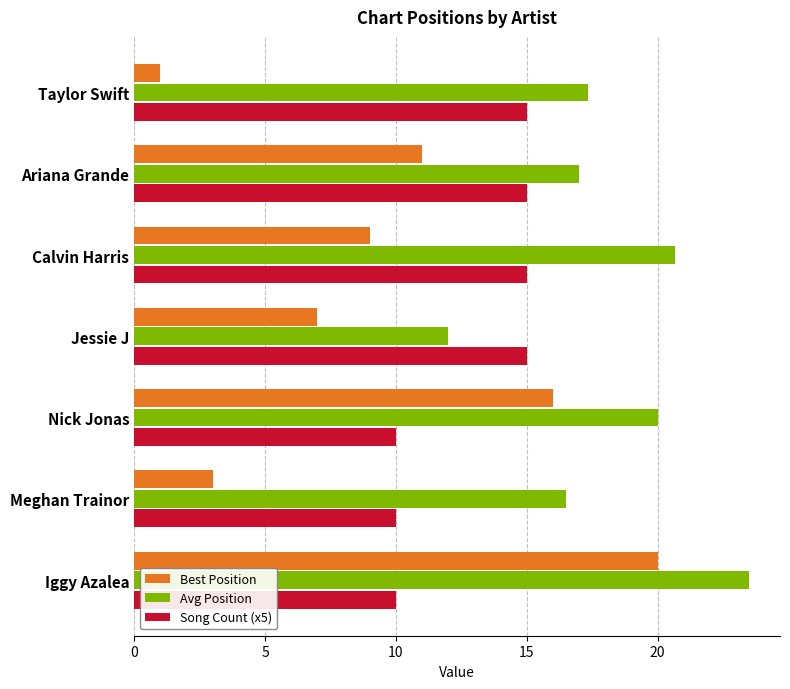

Rank the categories by Best Position value from lowest to highest.

Taylor Swift, Meghan Trainor, Jessie J, Calvin Harris, Ariana Grande, Nick Jonas, Iggy Azalea